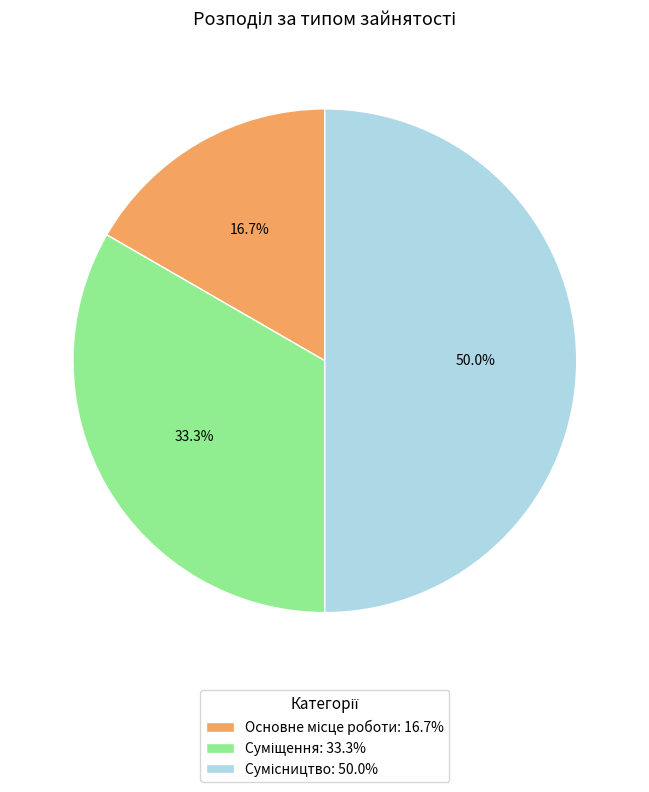

How many slices are in this pie chart?

3